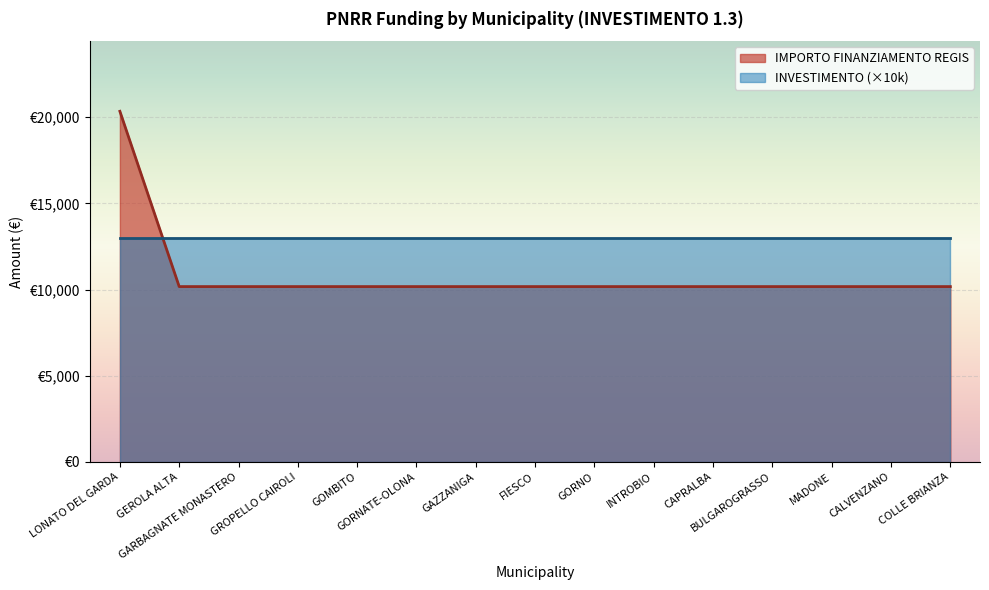

Reading right to left, transcribe all the data shown in this chart.

COLLE BRIANZA=10172	CALVENZANO=10172	MADONE=10172	BULGAROGRASSO=10172	CAPRALBA=10172	INTROBIO=10172	GORNO=10172	FIESCO=10172	GAZZANIGA=10172	GORNATE-OLONA=10172	GOMBITO=10172	GROPELLO CAIROLI=10172	GARBAGNATE MONASTERO=10172	GEROLA ALTA=10172	LONATO DEL GARDA=20344